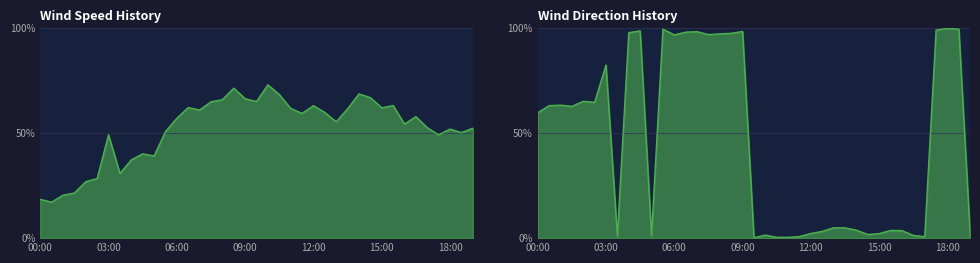

List the series in order of their peak value, highest first.

Wind Direction History, Wind Speed History